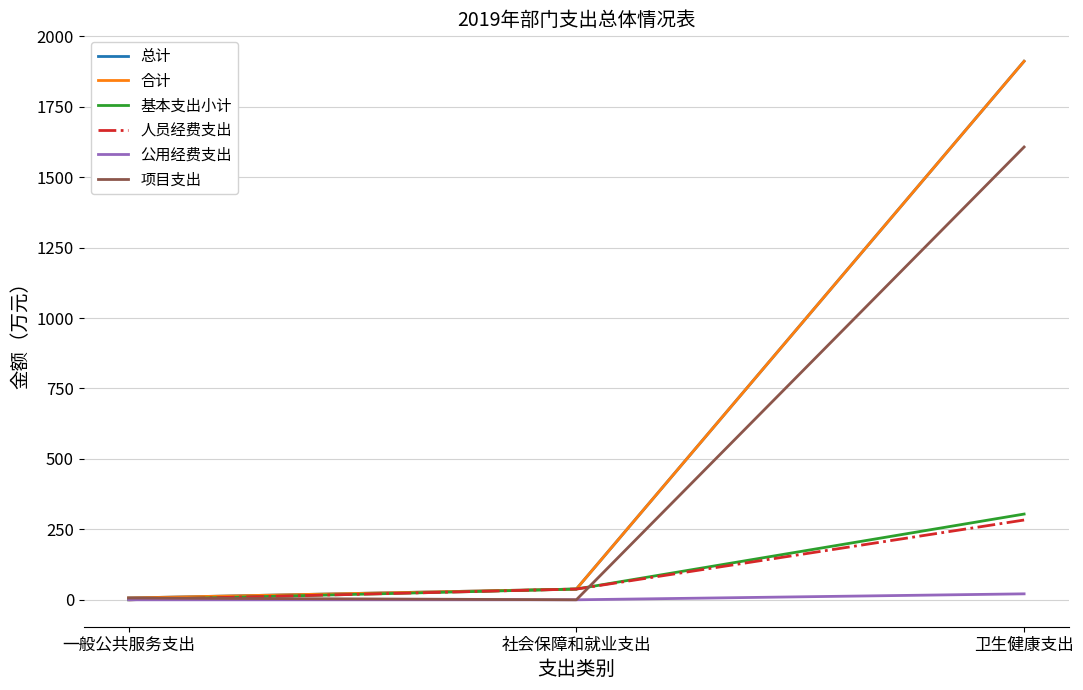

Does the chart display data point markers on the line(s)?

No